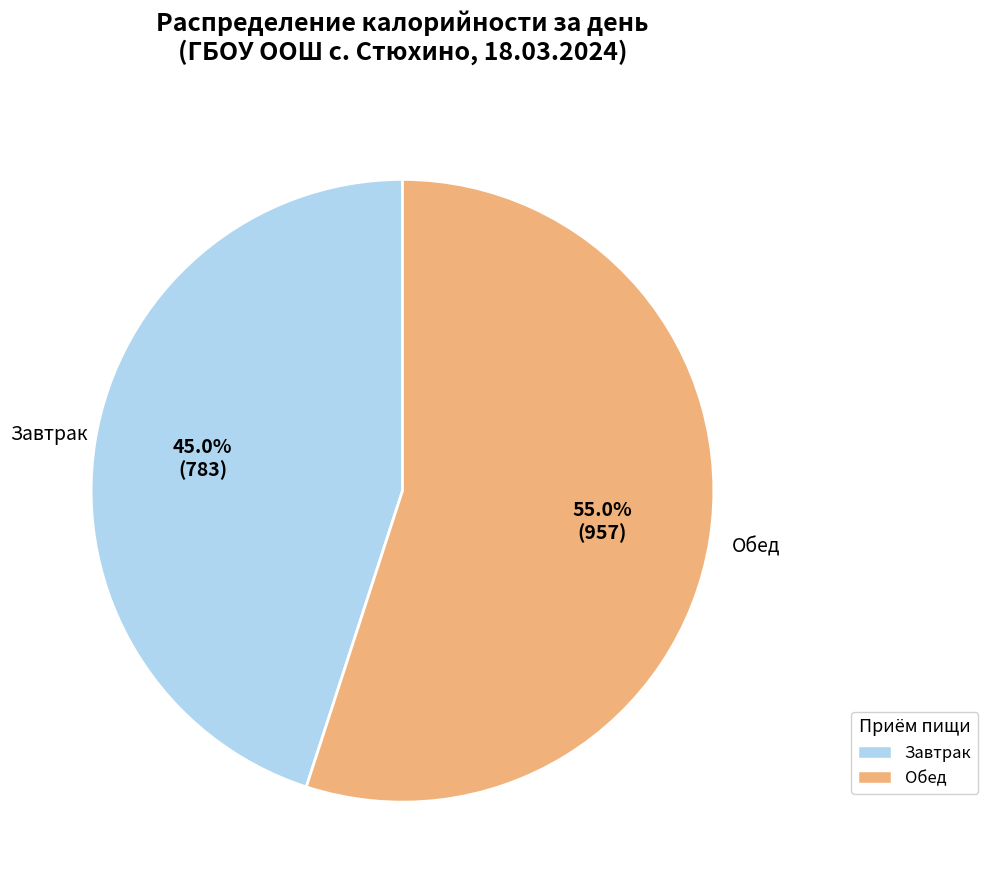

Which category has the biggest portion of the pie?

Обед